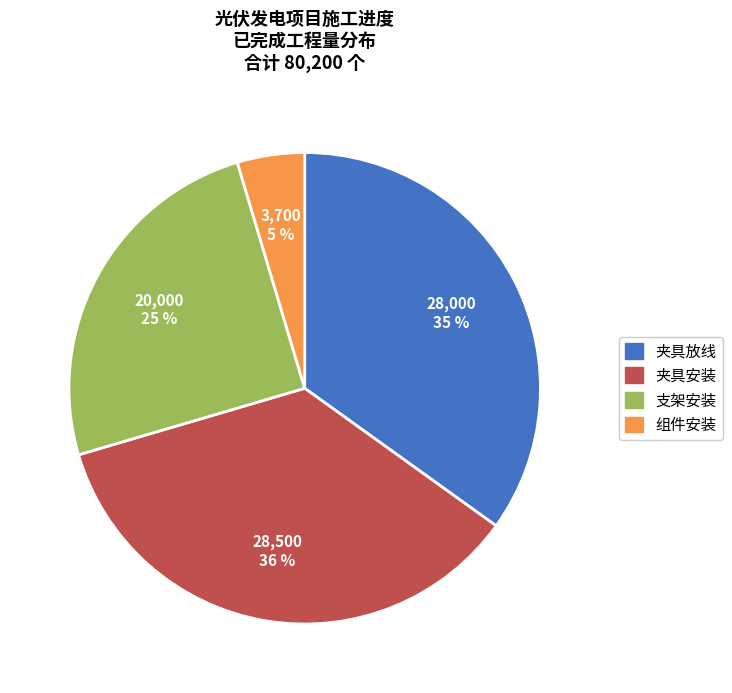

To the nearest percent, what is the combined percentage of 夹具安装 and 夹具放线?

70%